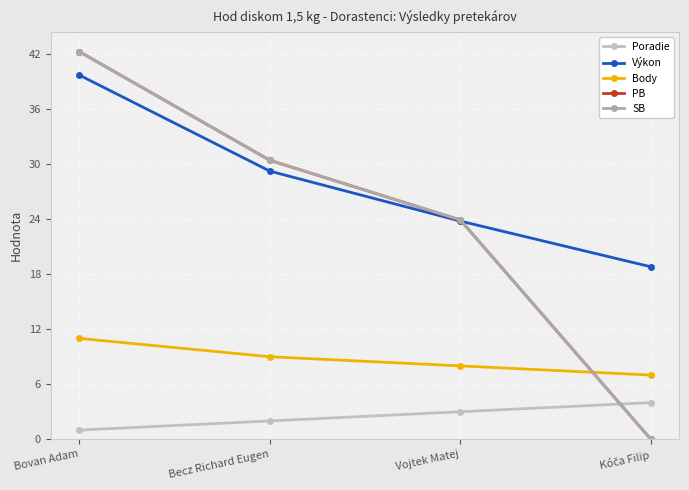

Which series has the largest range (max minus min)?

PB